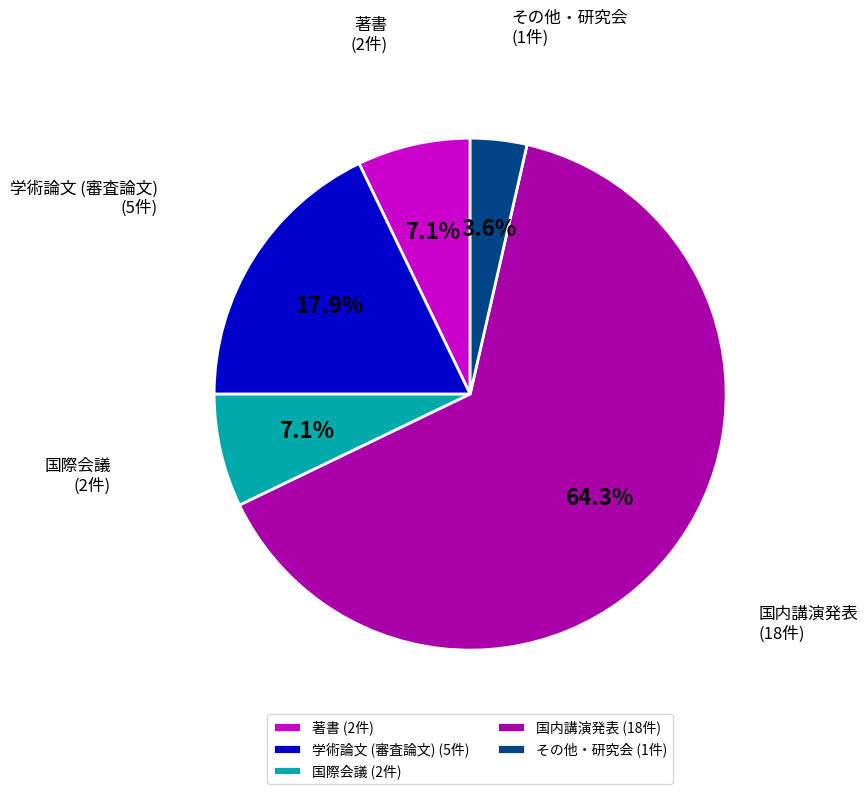

Does any single category account for the majority?

Yes